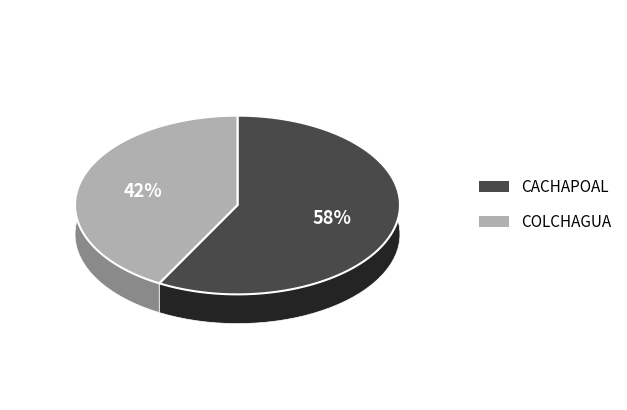

Which slice is the largest?

CACHAPOAL